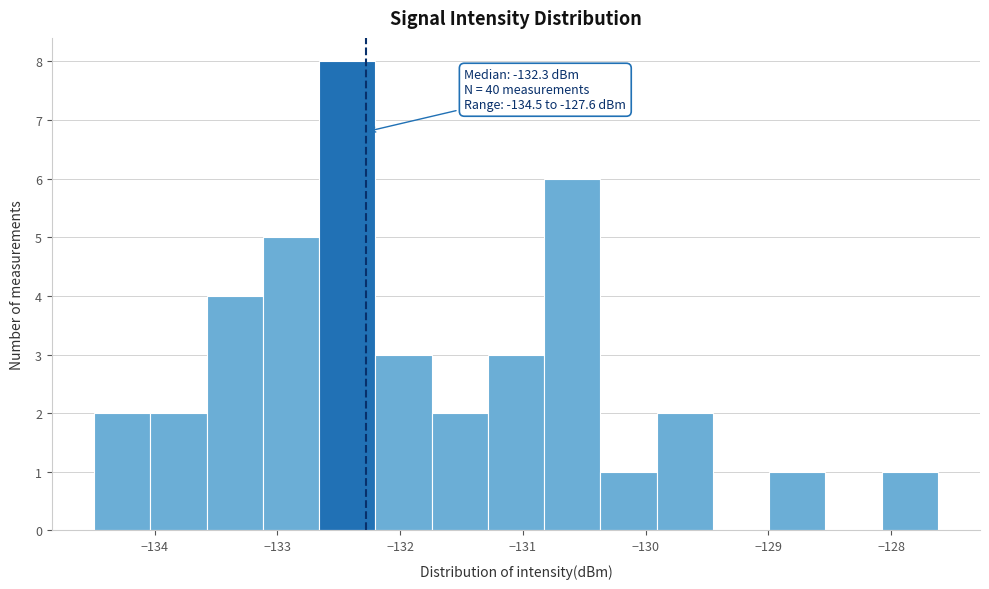

Which range on the x-axis has the tallest bar?

-132.7 to -132.2